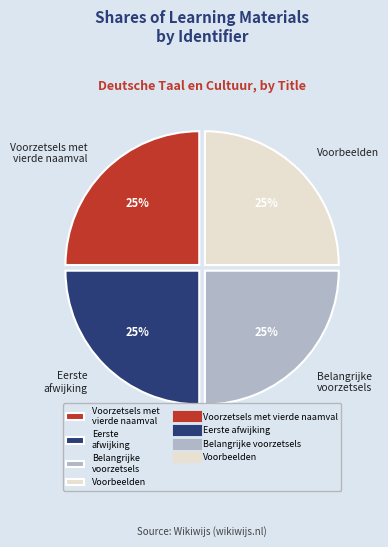

To the nearest percent, what portion does Voorbeelden represent?

25%